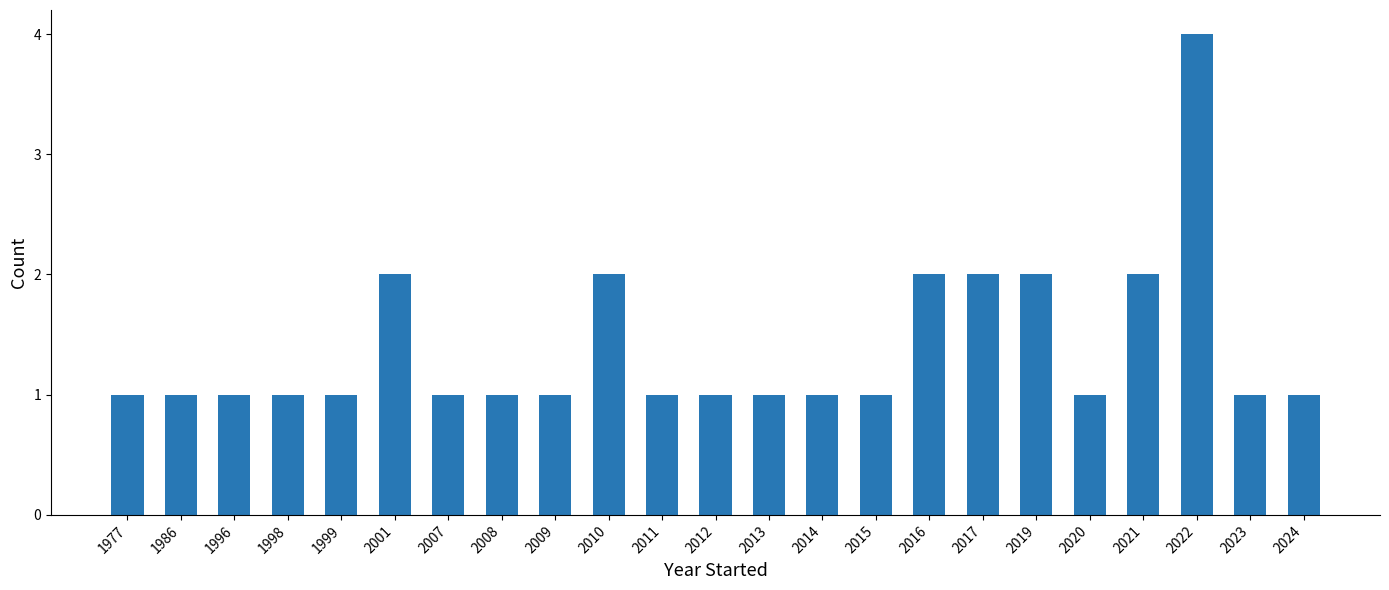

Reading left to right, extract all data points from this chart.

1	1	1	1	1	2	1	1	1	2	1	1	1	1	1	2	2	2	1	2	4	1	1